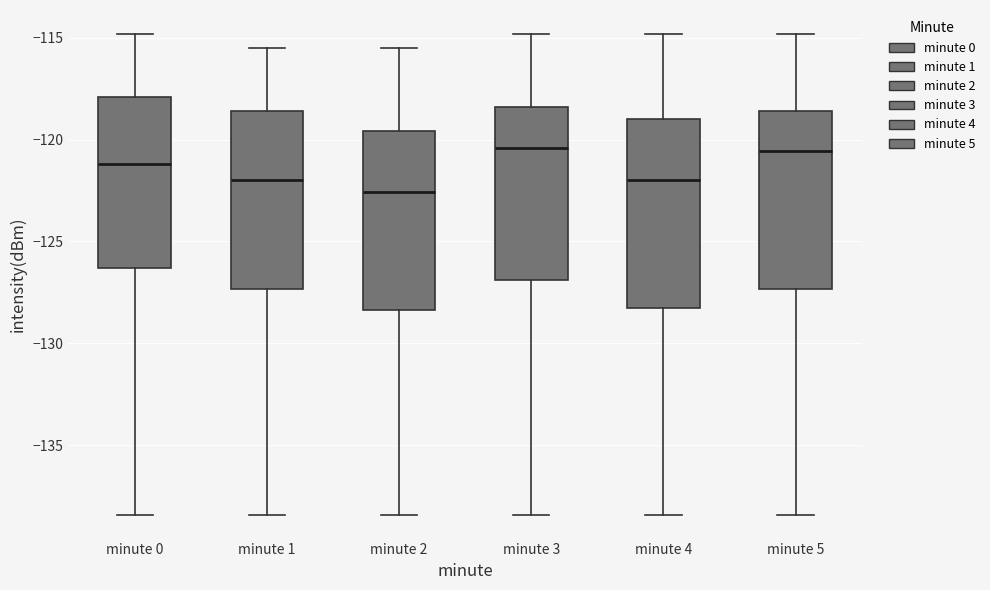

Reading left to right, read every box against the y-axis: the position of its median line, the range the box covers, and the ends of its whiskers. The values are not printed on the chart, so give them approximately, as read against the axis.

minute 0: median -121.0, box -126.5 to -118.0, whiskers -138.5 to -115.0
minute 1: median -122.0, box -127.5 to -118.5, whiskers -138.5 to -115.5
minute 2: median -122.5, box -128.5 to -119.5, whiskers -138.5 to -115.5
minute 3: median -120.5, box -127.0 to -118.5, whiskers -138.5 to -115.0
minute 4: median -122.0, box -128.5 to -119.0, whiskers -138.5 to -115.0
minute 5: median -120.5, box -127.5 to -118.5, whiskers -138.5 to -115.0